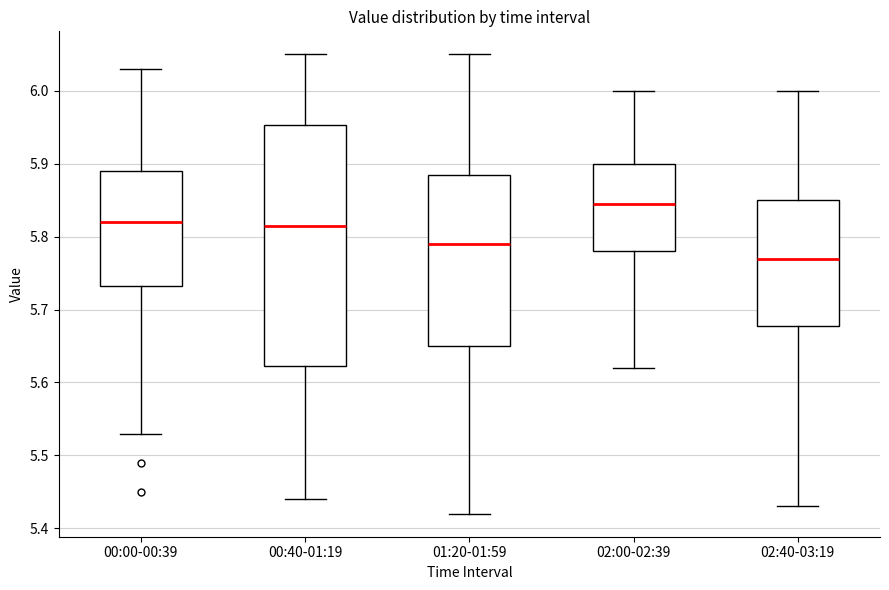

Which box's median line is the highest?

02:00-02:39